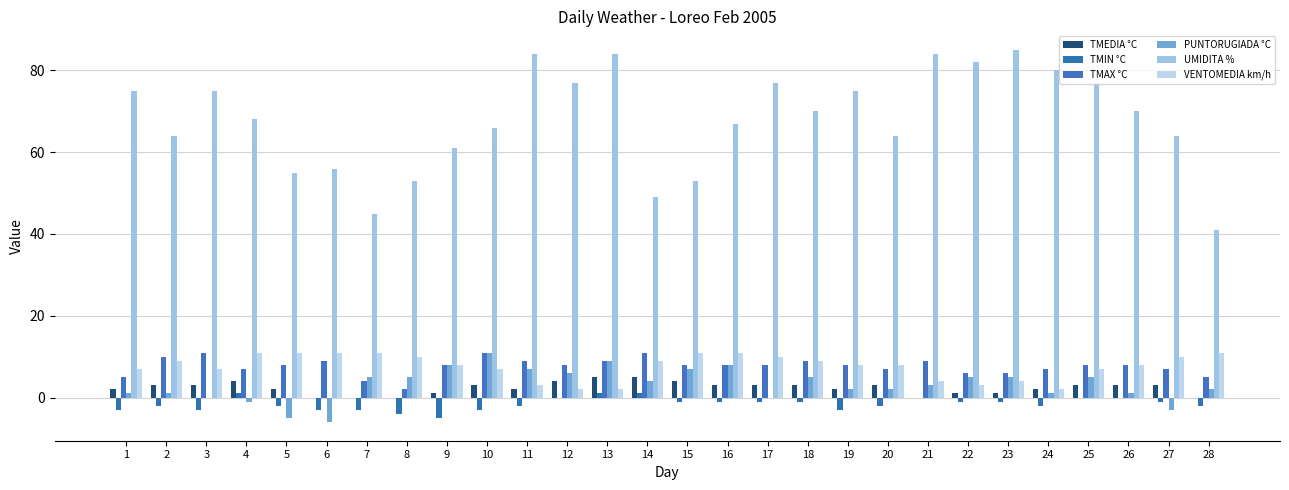

List the series in order of their peak value, lowest first.

TMIN °C, TMEDIA °C, TMAX °C, PUNTORUGIADA °C, VENTOMEDIA km/h, UMIDITA %